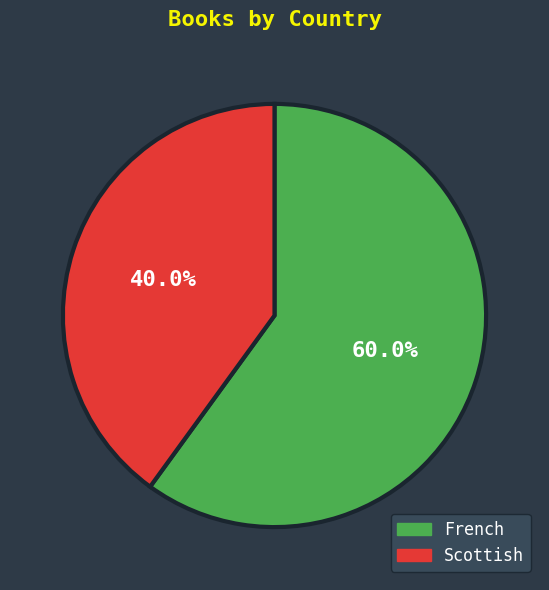

Is Scottish the majority of the pie?

No